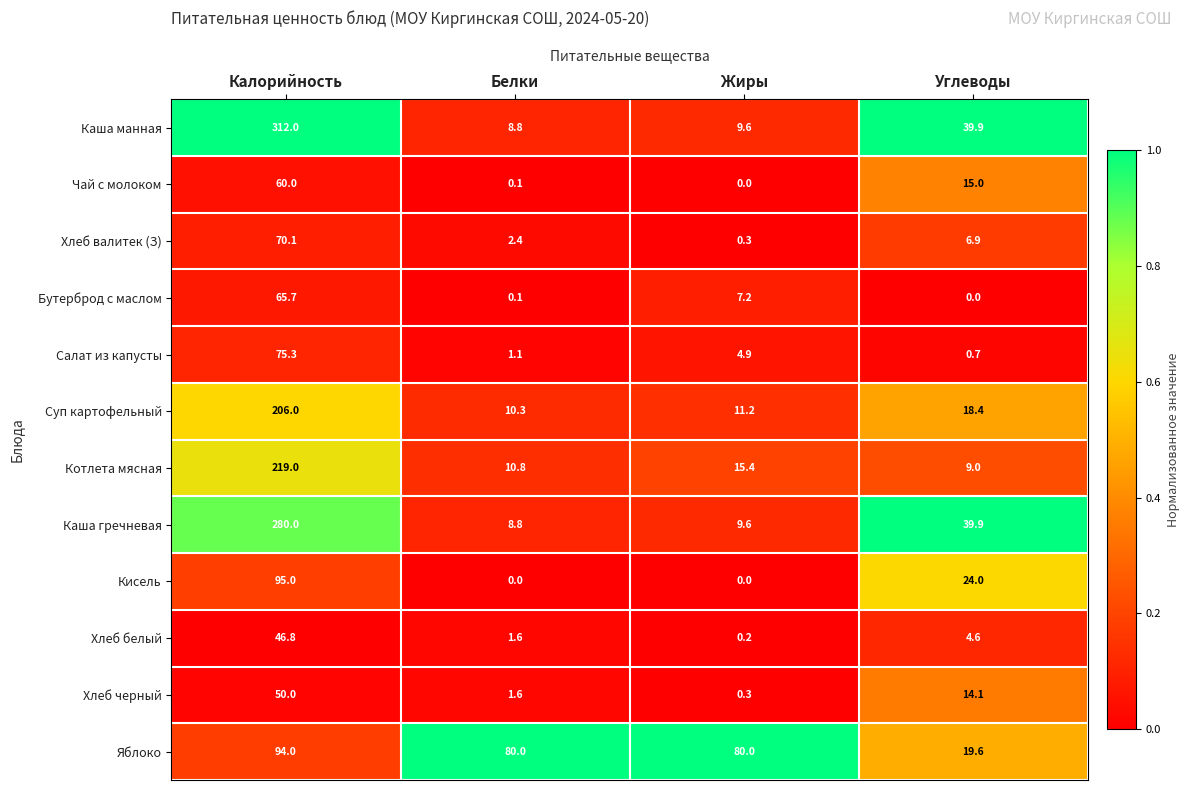

Between Калорийность and Жиры, which series saw the biggest shift?

Каша манная